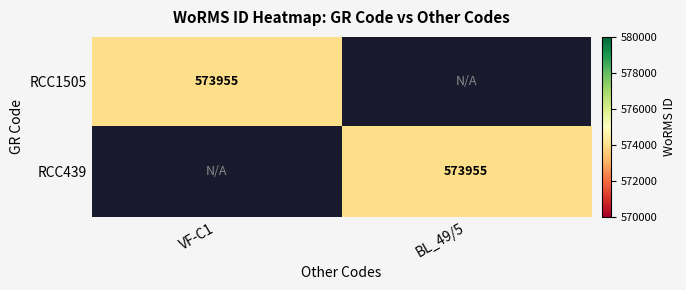

True or false: RCC439 has a value of 807530 at BL_49/5.

False